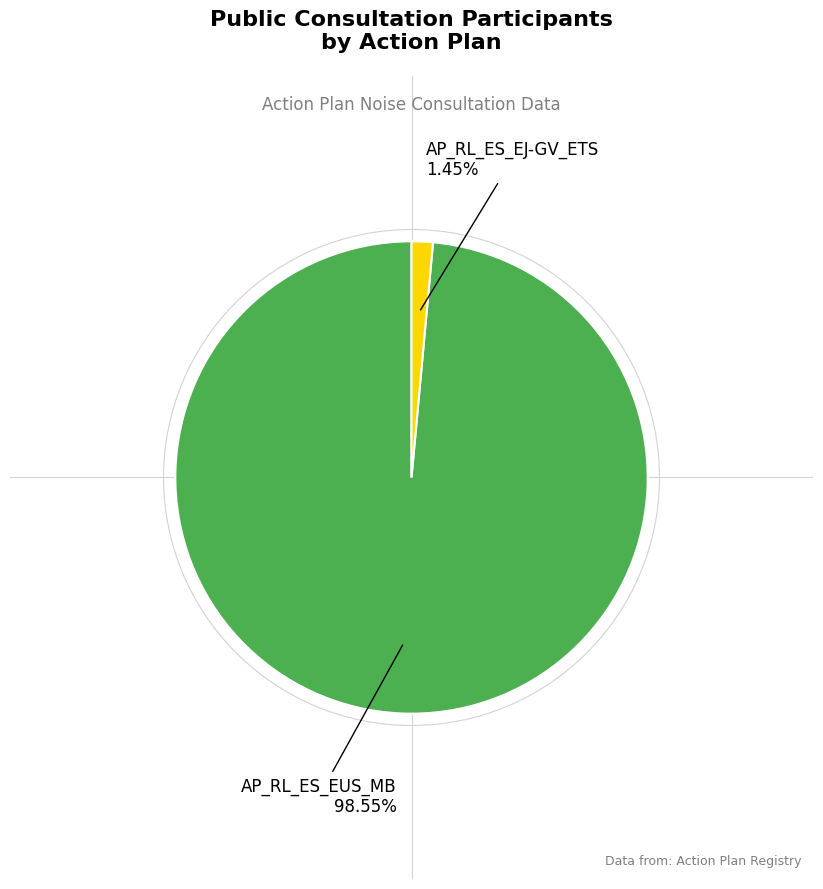

Which slice is the largest?

AP_RL_ES_EUS_MB